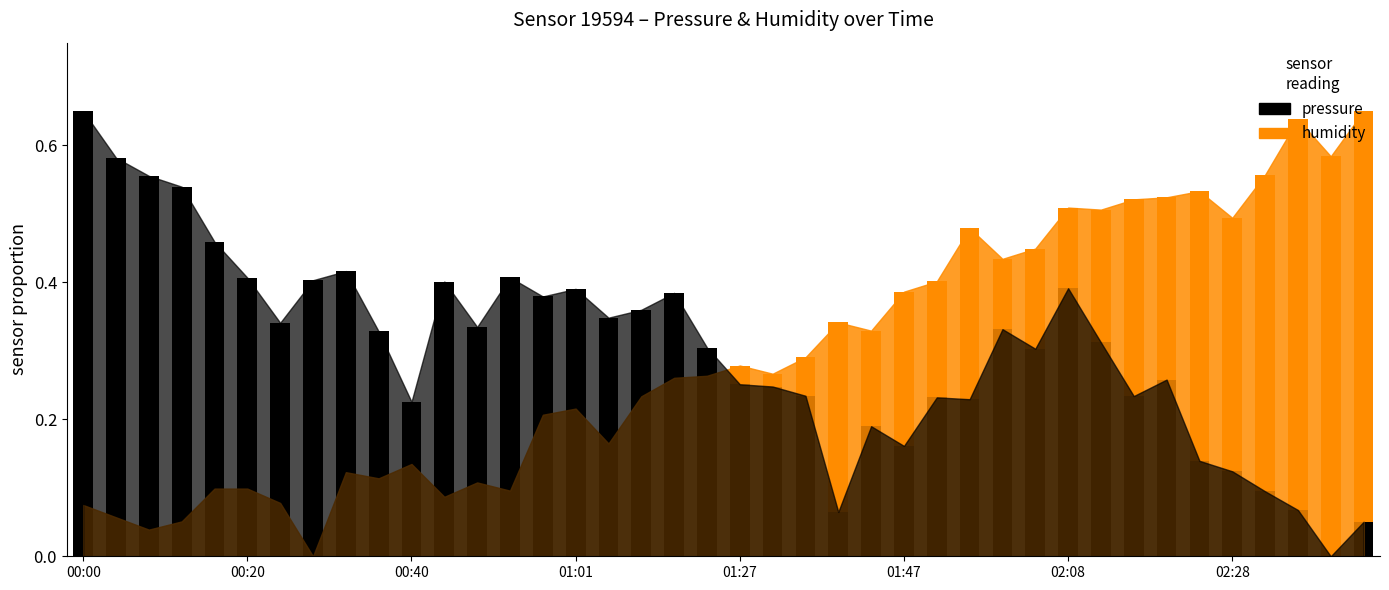

Reading left to right, extract all data points from this chart.

pressure: 00:00=100450.3	00:04=100445.7	00:08=100443.9	00:12=100442.8	00:16=100437.4	00:20=100433.9	00:24=100429.4	00:28=100433.6	00:32=100434.5	00:36=100428.6	00:40=100421.7	00:45=100433.5	00:49=100429.0	00:53=100433.9	00:57=100432.0	01:01=100432.8	01:05=100429.9	01:09=100430.7	01:13=100432.4	01:18=100427.0	01:27=100423.4	01:31=100423.2	01:35=100422.2	01:39=100410.8	01:43=100419.2	01:47=100417.3	01:51=100422.1	01:55=100421.9	02:00=100428.8	02:04=100426.9	02:08=100432.8	02:12=100427.5	02:16=100422.2	02:20=100423.8	02:24=100415.8	02:28=100414.8	02:32=100412.8	02:36=100411.0	02:40=100406.4	02:44=100409.8
humidity: 00:00=50.5	00:04=50.4	00:08=50.3	00:12=50.4	00:16=50.5	00:20=50.5	00:24=50.5	00:28=50.2	00:32=50.6	00:36=50.6	00:40=50.7	00:45=50.5	00:49=50.6	00:53=50.5	00:57=50.9	01:01=50.9	01:05=50.8	01:09=51.0	01:13=51.1	01:18=51.1	01:27=51.1	01:31=51.1	01:35=51.2	01:39=51.4	01:43=51.3	01:47=51.5	01:51=51.5	01:55=51.8	02:00=51.7	02:04=51.7	02:08=51.9	02:12=51.9	02:16=52.0	02:20=52.0	02:24=52.0	02:28=51.9	02:32=52.1	02:36=52.3	02:40=52.2	02:44=52.4